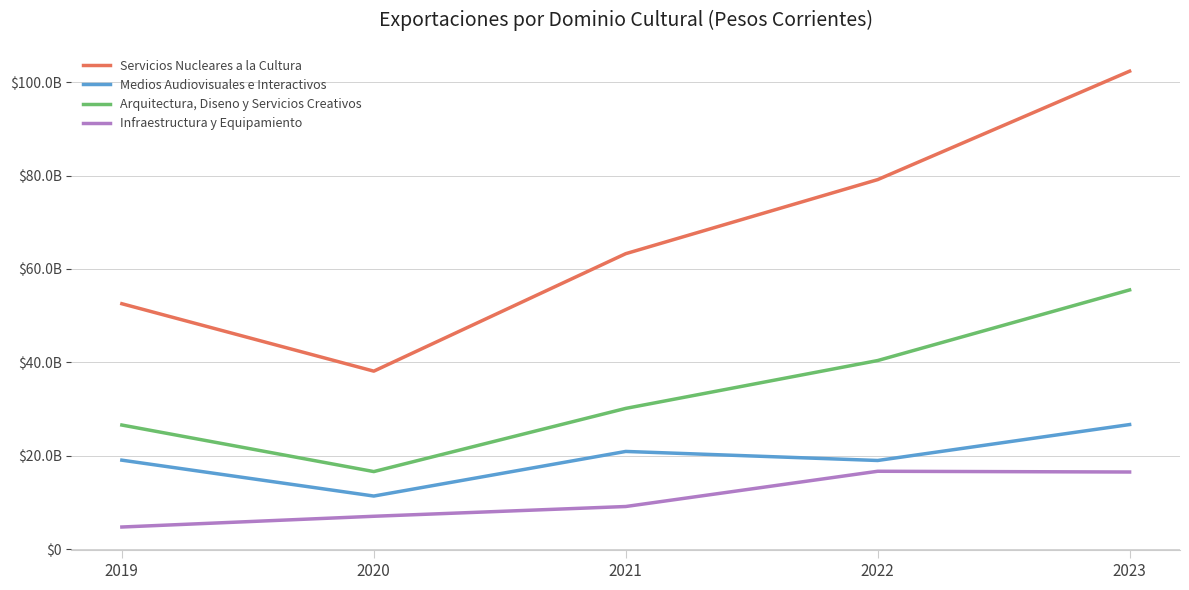

Reading left to right, transcribe all the data shown in this chart.

Servicios Nucleares a la Cultura: 2019=52552984406.4	2020=38106131091.7	2021=63273129918.2	2022=79139504830.9	2023=102373109218.0
Medios Audiovisuales e Interactivos: 2019=19035774287.9	2020=11347826491.9	2021=20904388770.5	2022=18965467437.5	2023=26664040728.0
Arquitectura, Diseno y Servicios Creativos: 2019=26560609243.9	2020=16589737466.1	2021=30126522150.9	2022=40376315328.2	2023=55507197440.0
Infraestructura y Equipamiento: 2019=4713349141.9	2020=7014100380.3	2021=9105582998.1	2022=16657022364.2	2023=16497270405.0